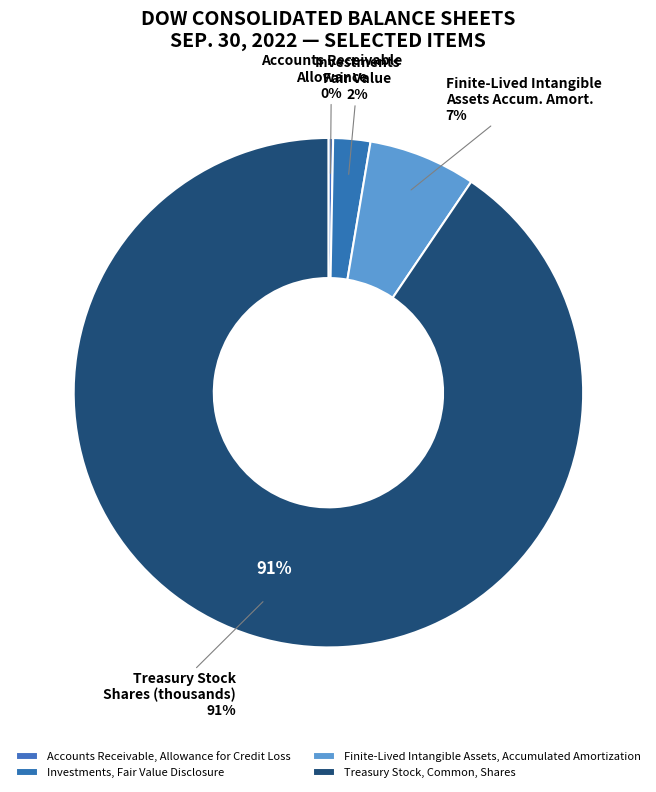

How many segments does this pie chart have?

4